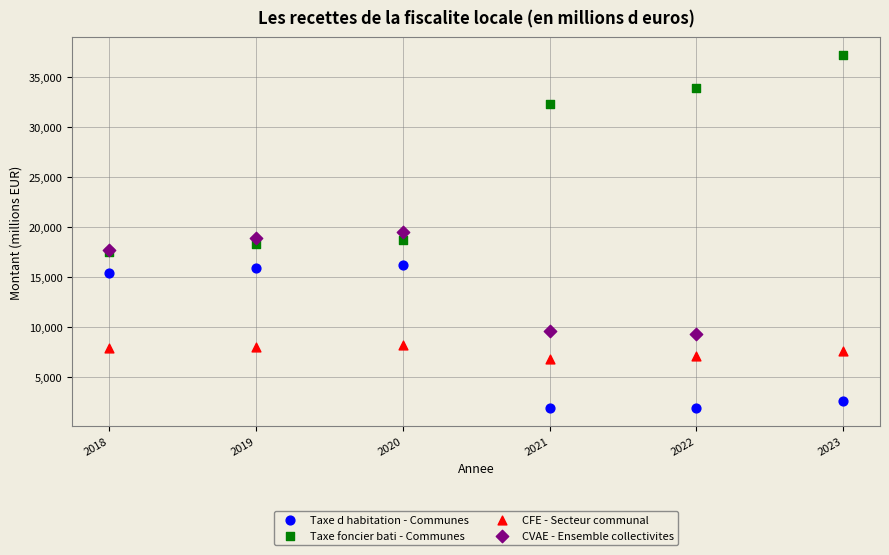

Which series contains the lowest Y value?

Taxe d habitation - Communes